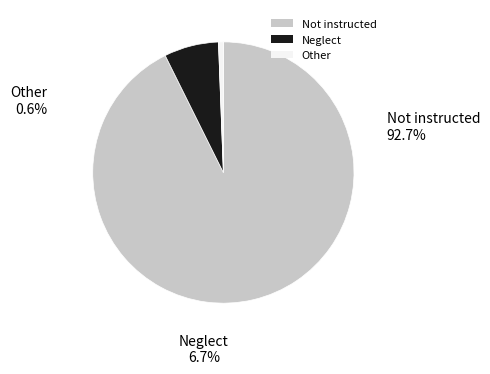

Does 33 account for over 50% of the chart?

No